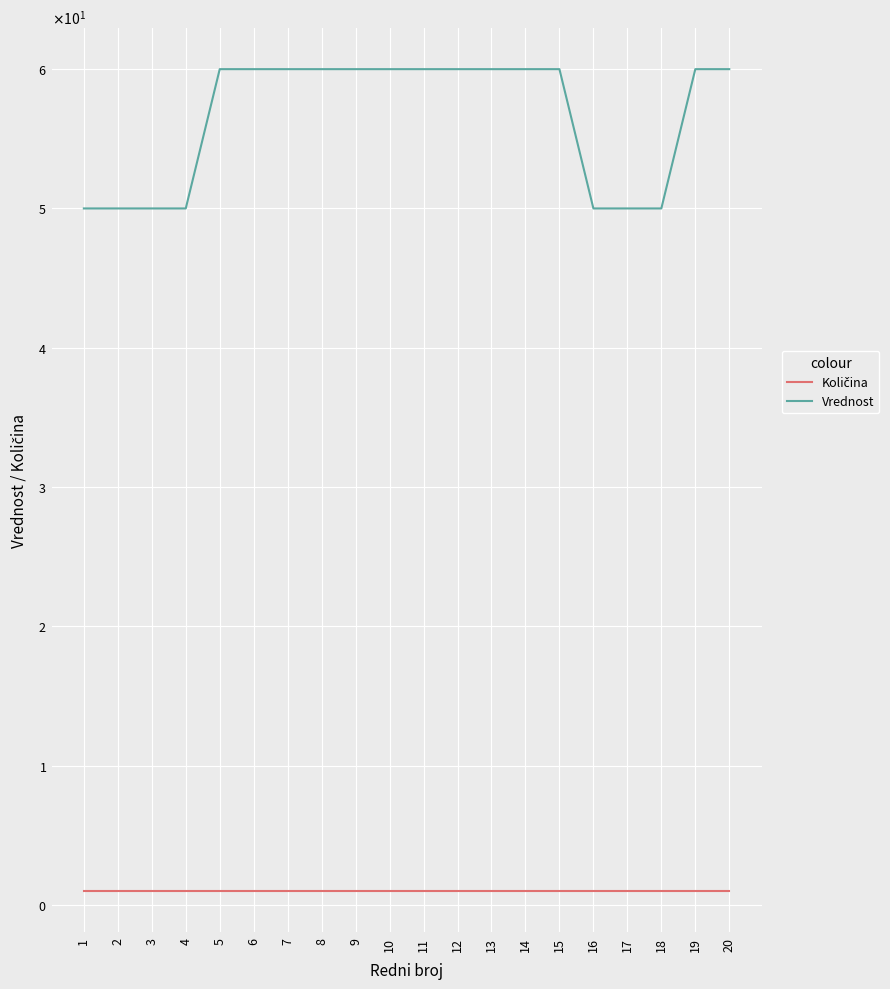

Does the chart display data point markers on the line(s)?

No